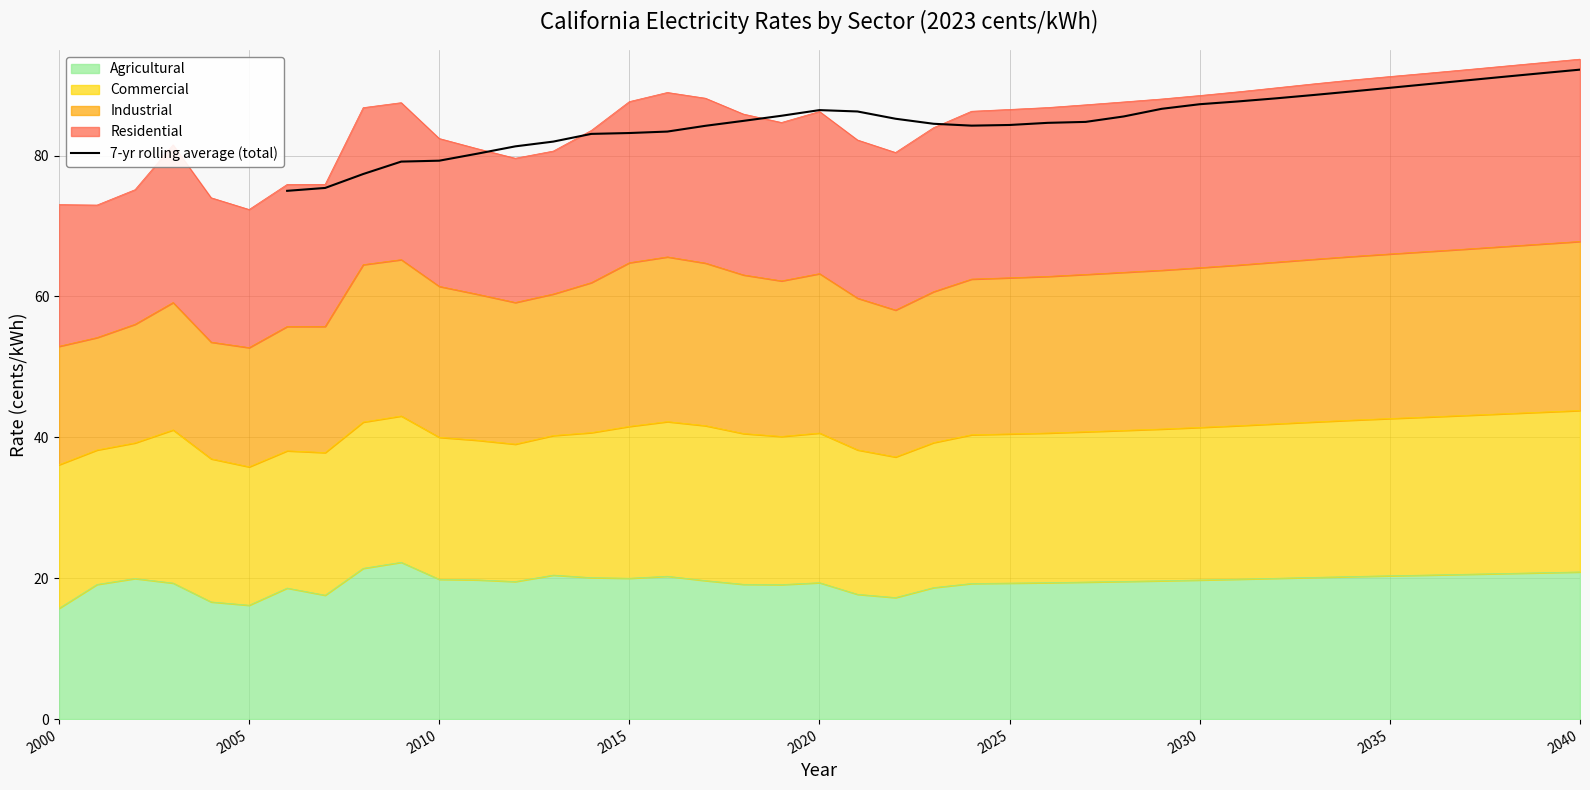

What is the maximum value shown in the chart?

92.2